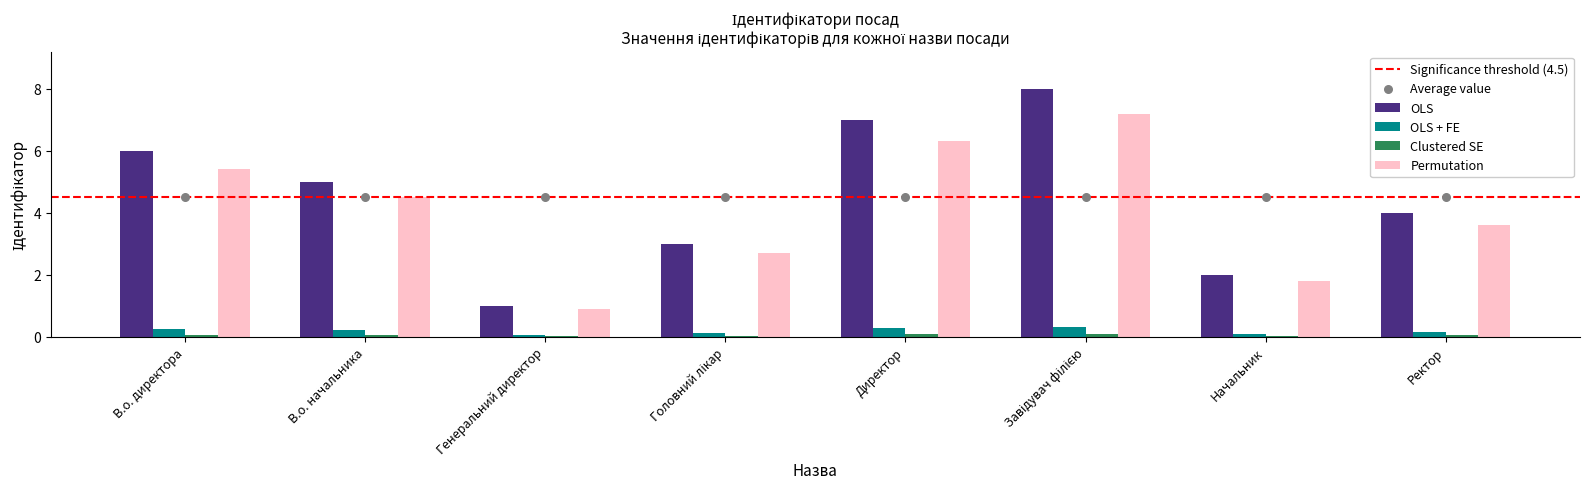

Approximately how many times larger is the value at Директор compared to В.о. начальника?

1.4